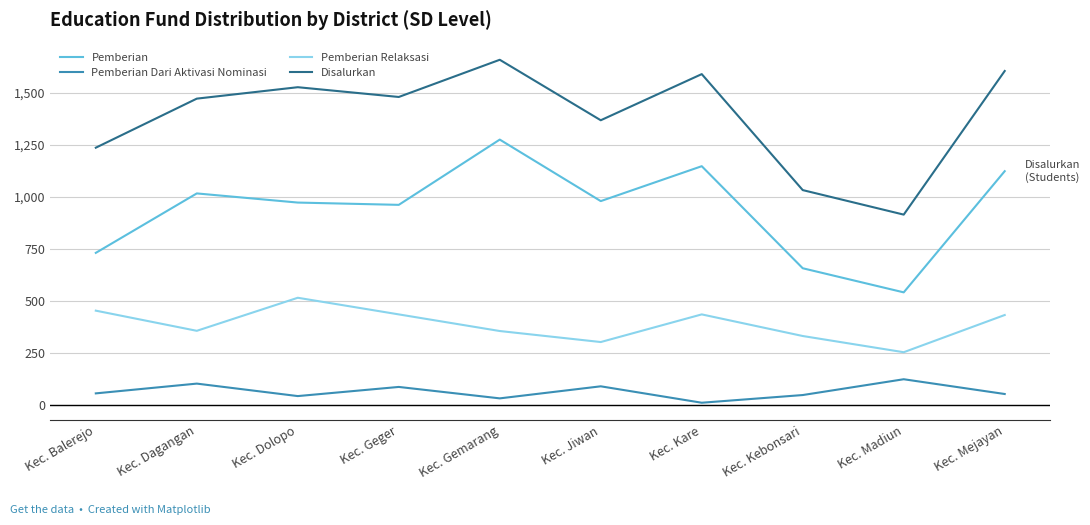

What is the highest value of the Pemberian series?

1275